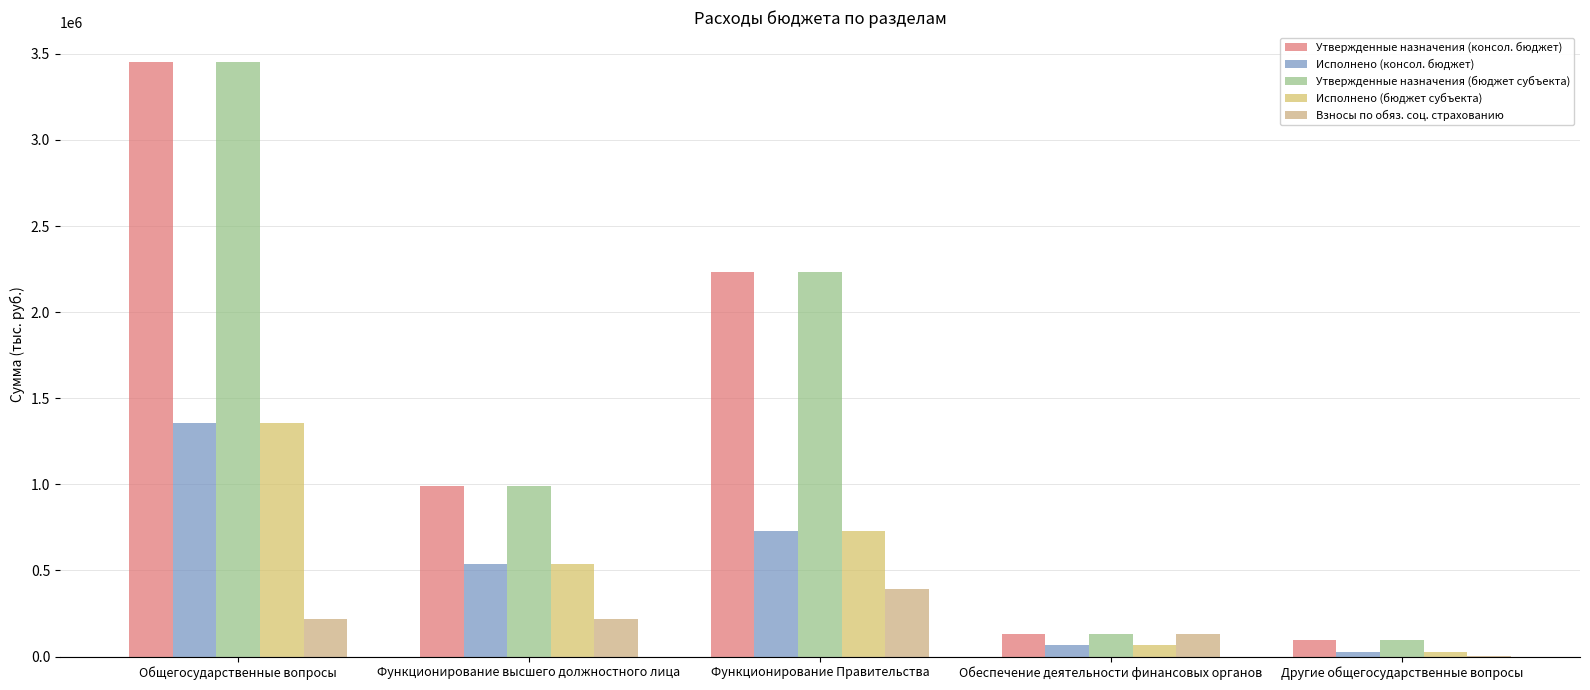

How many values in the Исполнено (консол. бюджет) series exceed 537011?

3